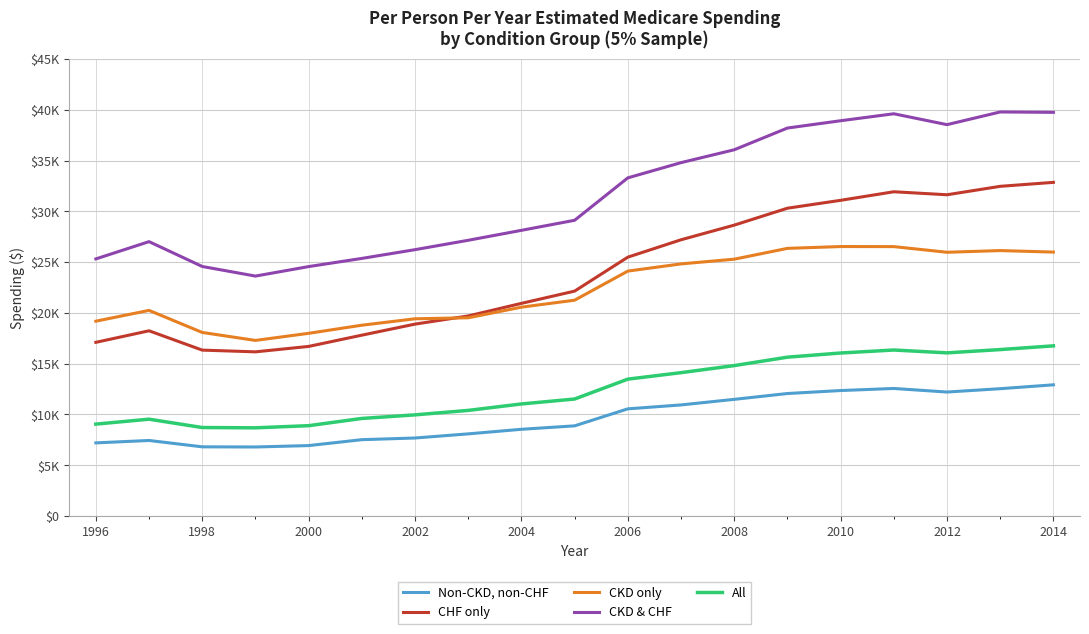

True or false: CKD only and CKD & CHF cross at least once.

False